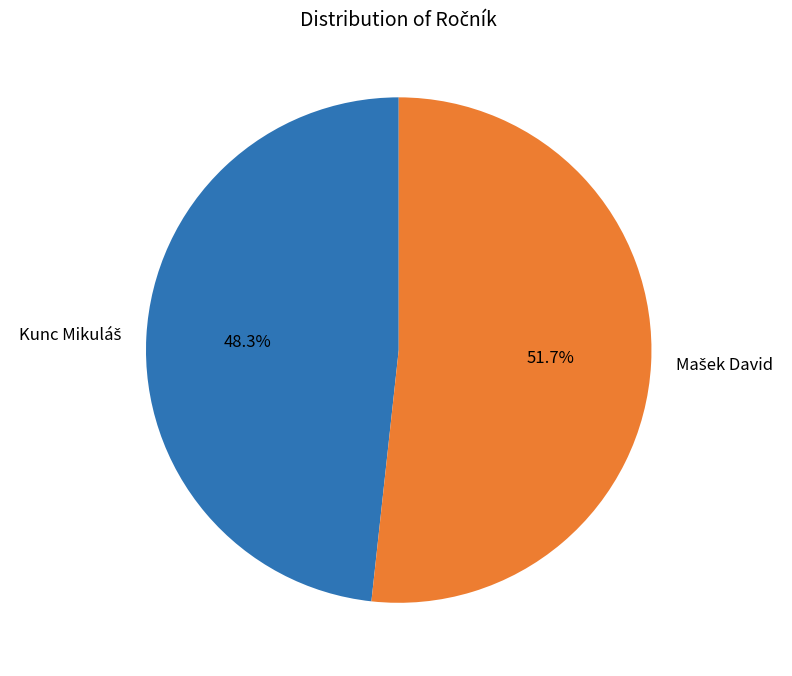

Is there any slice that represents more than half of the pie?

Yes